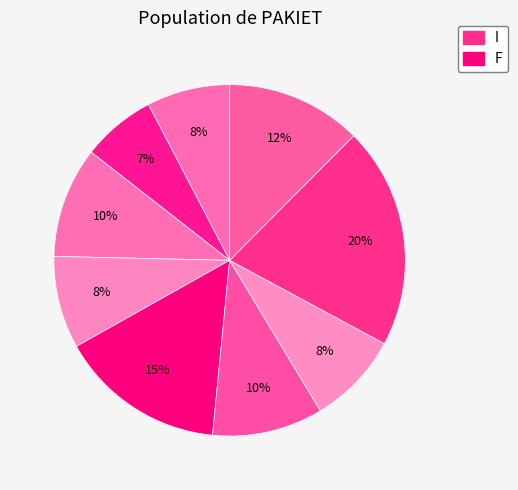

Count the number of slices in the pie.

9